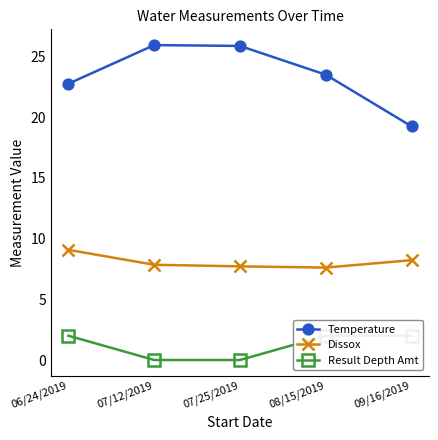

At which category is the sum across all series the highest?

06/24/2019